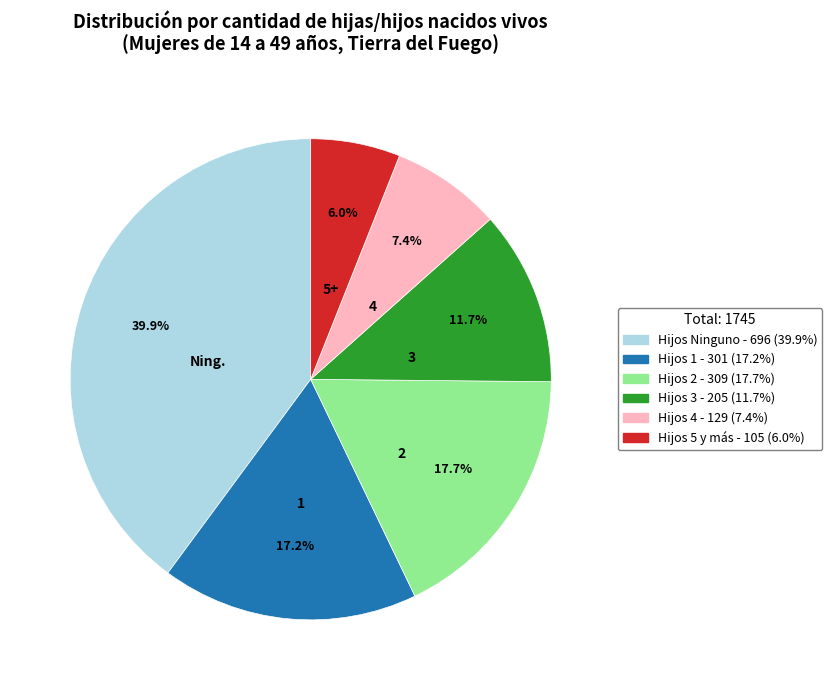

Is there a majority slice in this chart?

No